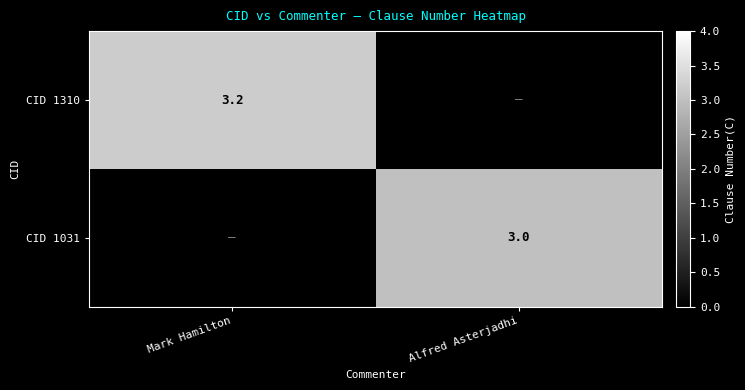

The CID 1031 series shows 2.0 at Alfred Asterjadhi. True or false?

False